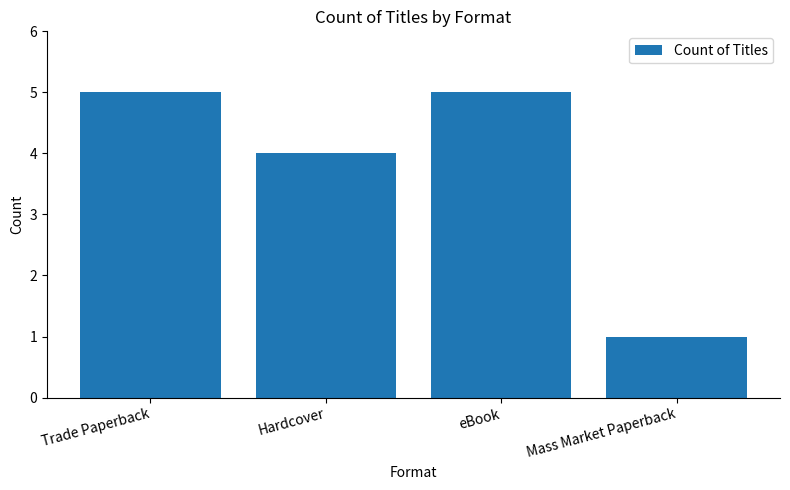

Is it true that the value at Hardcover is 4?

True